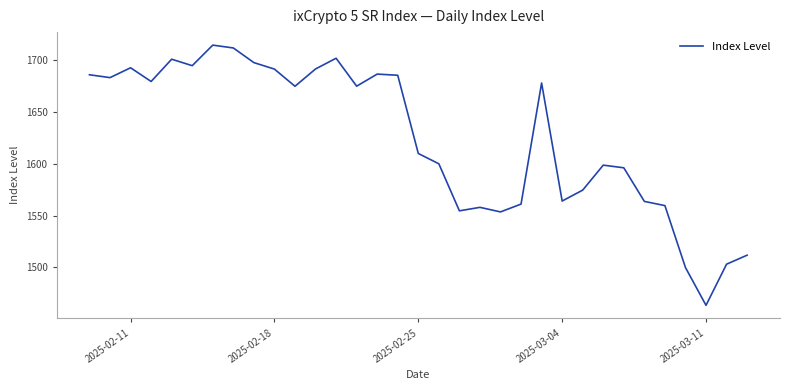

What is the minimum value shown in the chart?

1463.4